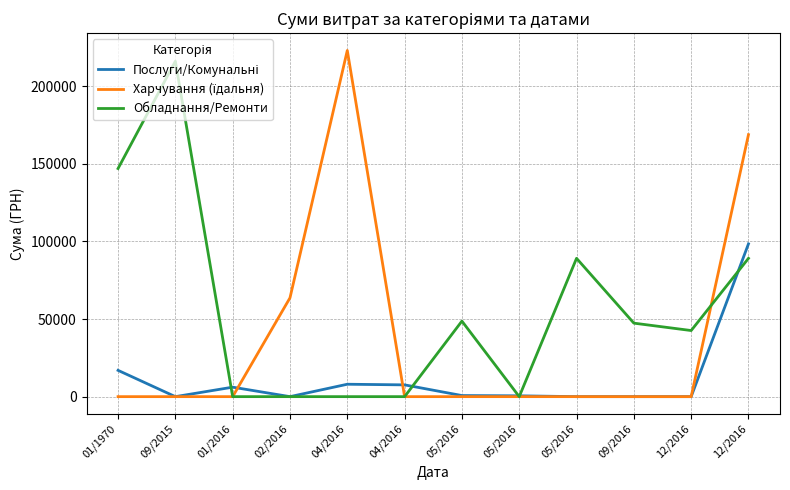

Does the chart display data point markers on the line(s)?

No